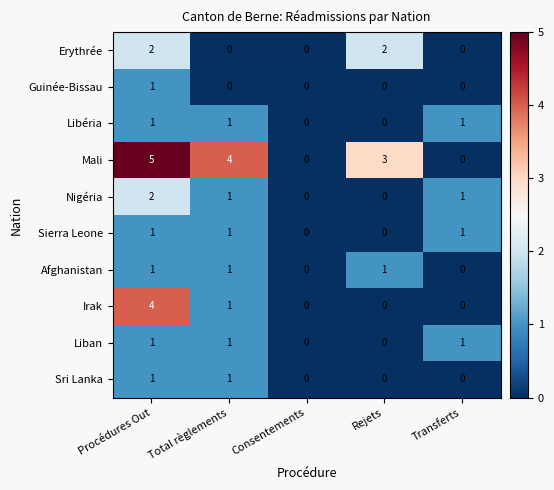

Which label corresponds to the largest value in the chart?

Procédures Out